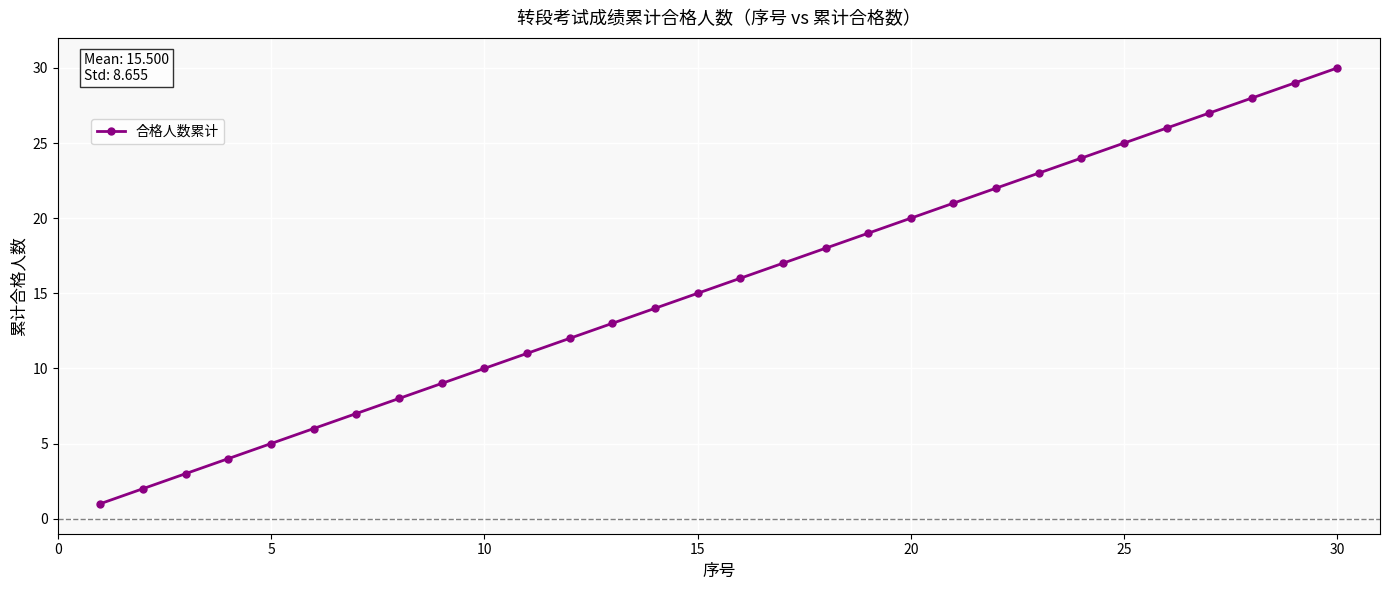

What is the greatest value displayed?

30